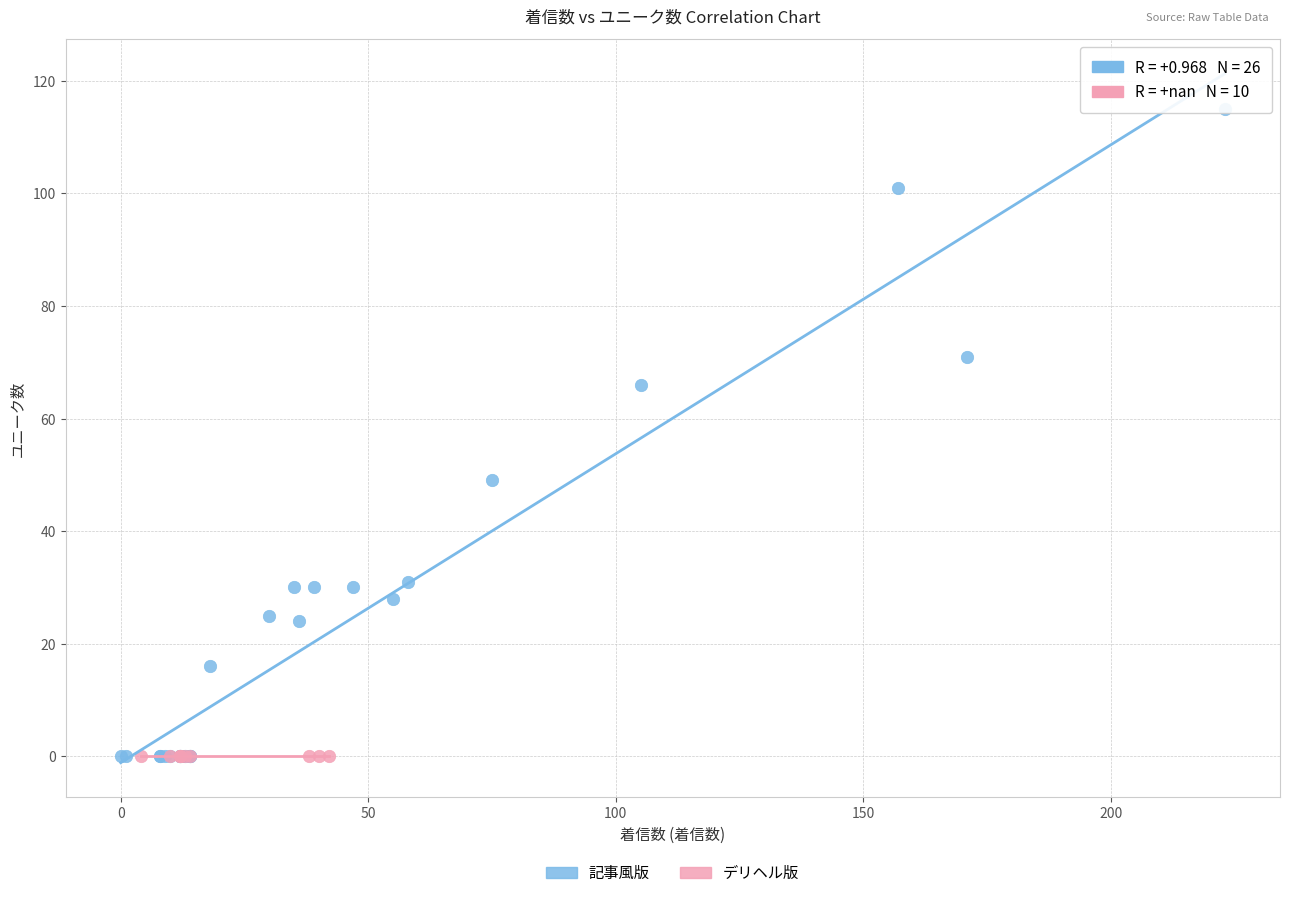

Which series reaches the maximum Y coordinate?

記事風版